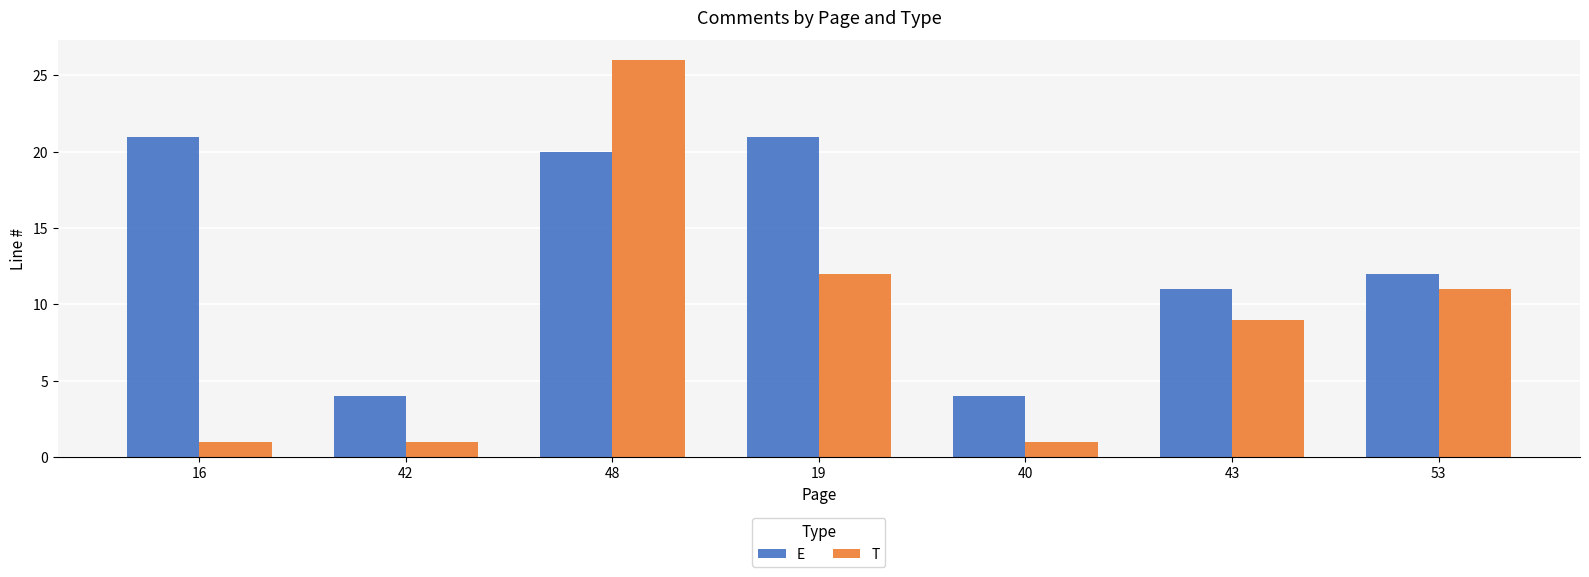

What is the label of the 1st bar from the left?

16